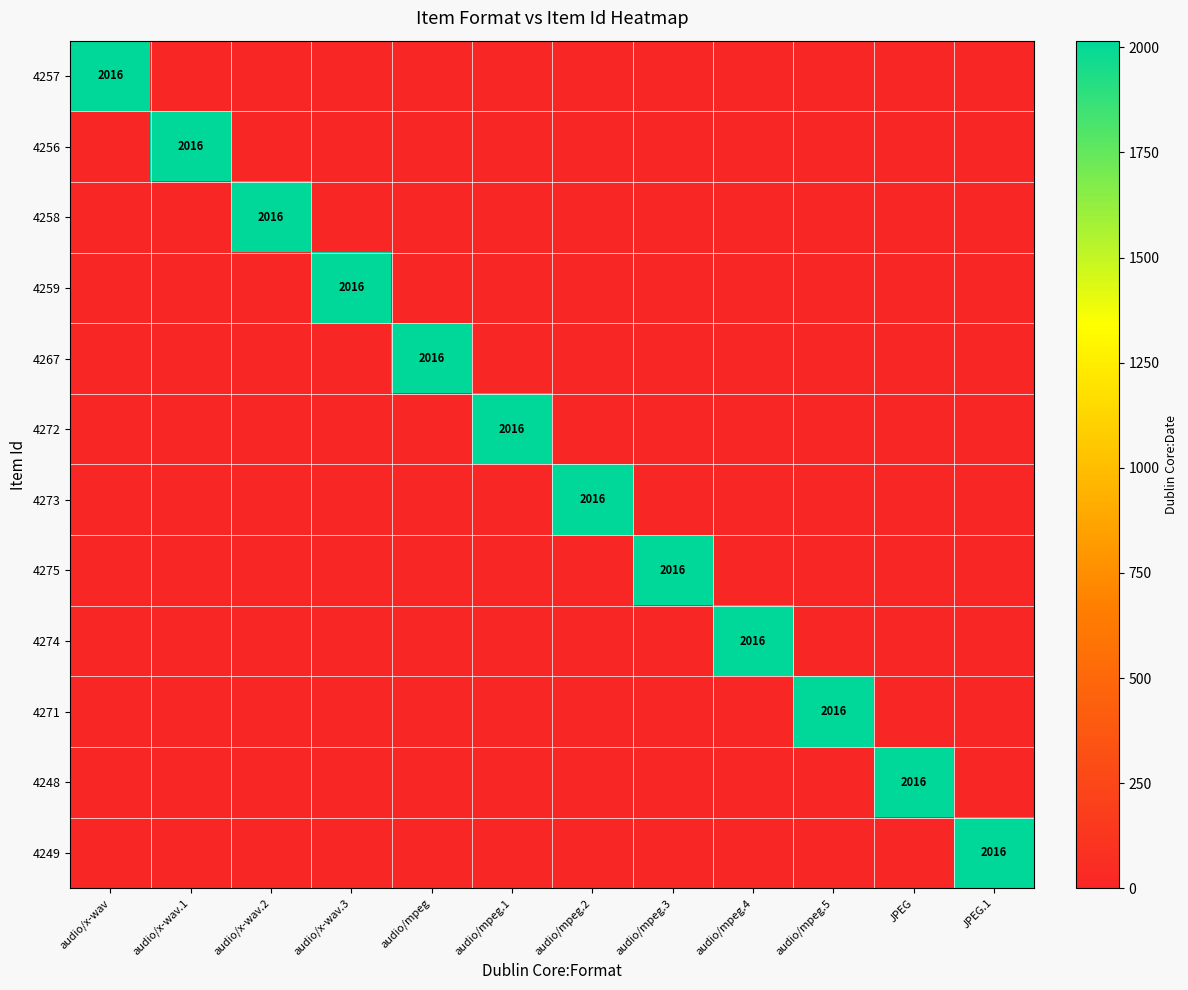

The 4259 series shows 806 at audio/x-wav.3. True or false?

False